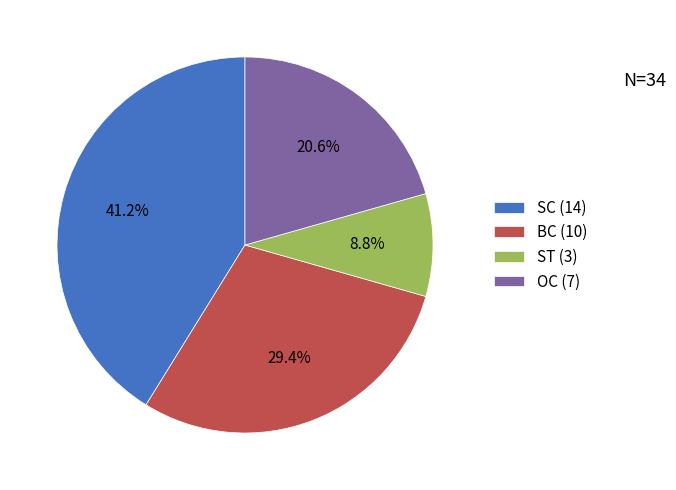

Does OC represent more than half of the total?

No